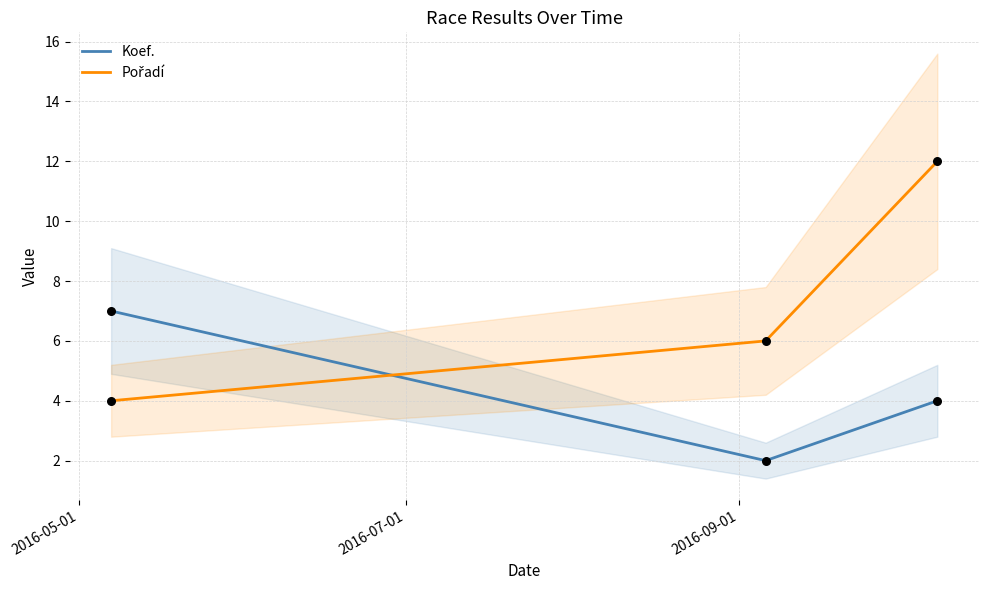

Which series has the largest total across all categories?

Pořadí